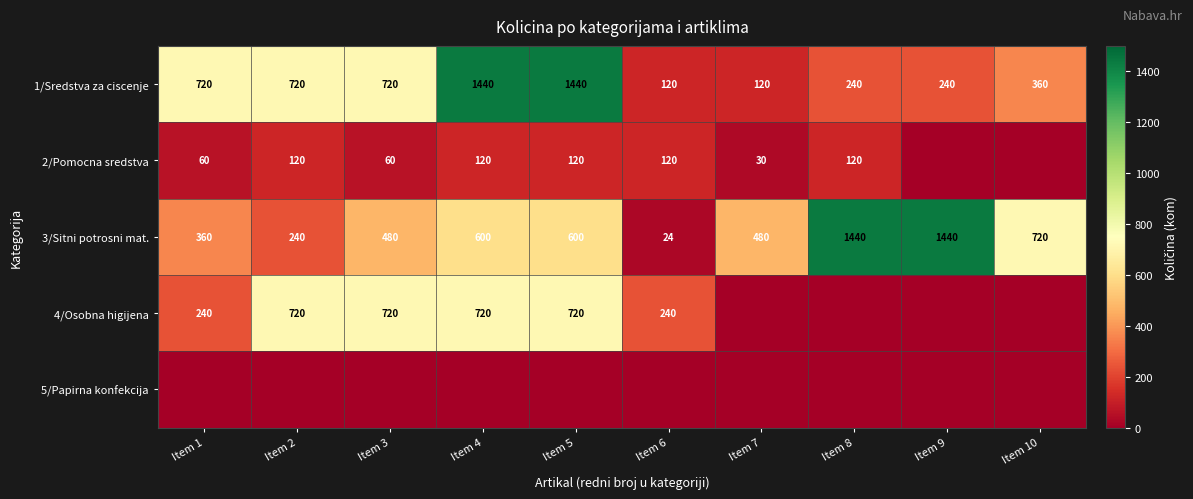

Is the value of 1/Sredstva za ciscenje at Item 7 greater than the value of 2/Pomocna sredstva at Item 3?

Yes